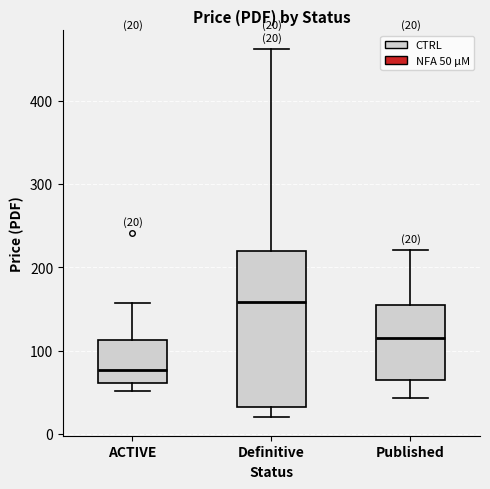

Comparing the boxes themselves (not the whiskers), which one is the tallest?

Definitive